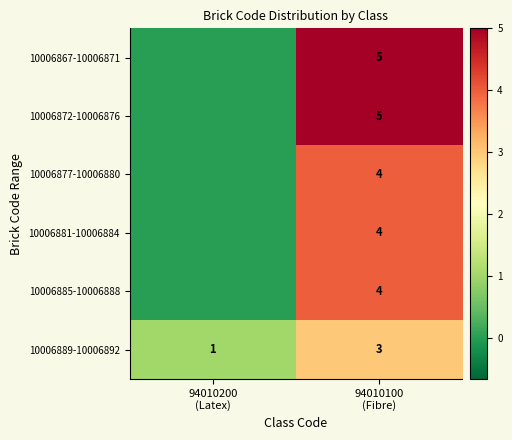

What is the total value across all series at 94010200
(Latex)?

1